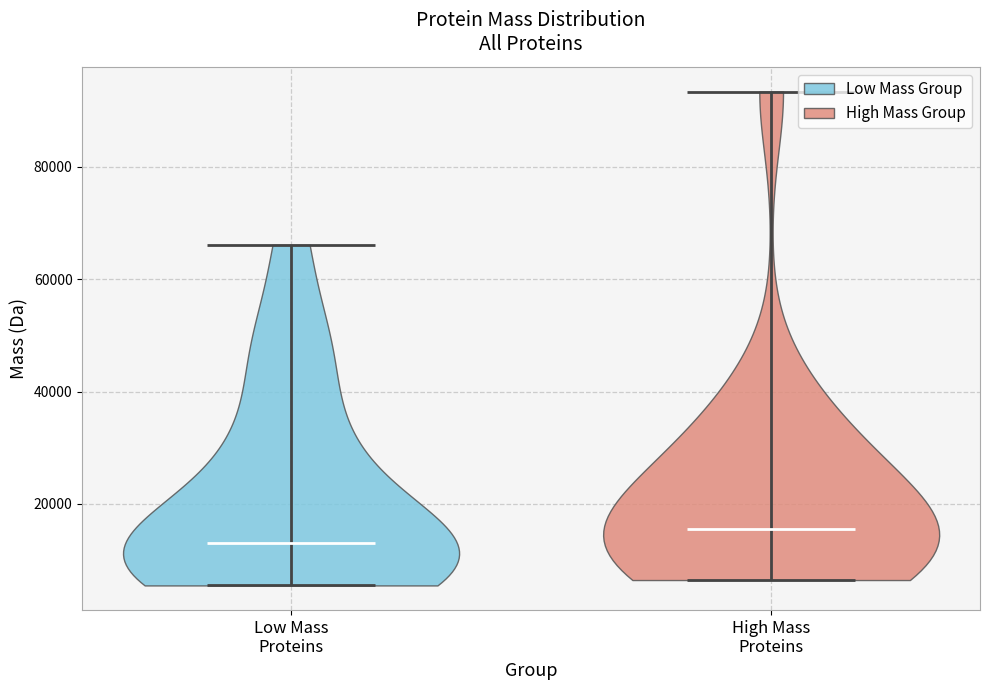

What is the lowest point the violin for Low Mass Proteins reaches on the y-axis? The values are not printed on the chart, so give them approximately, as read against the axis.

6000